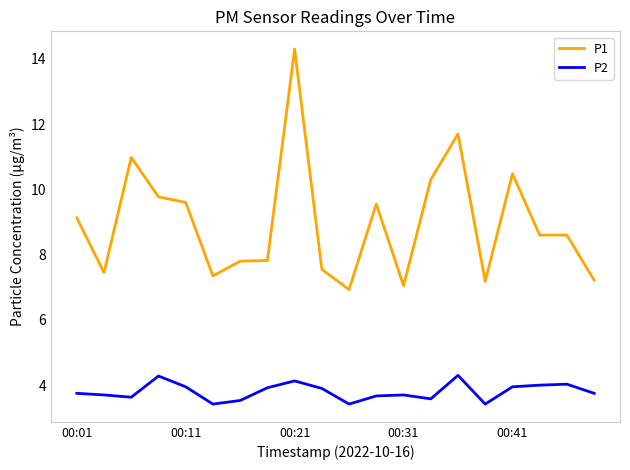

What is the difference between the maximum and minimum values in the P1 series?

7.4